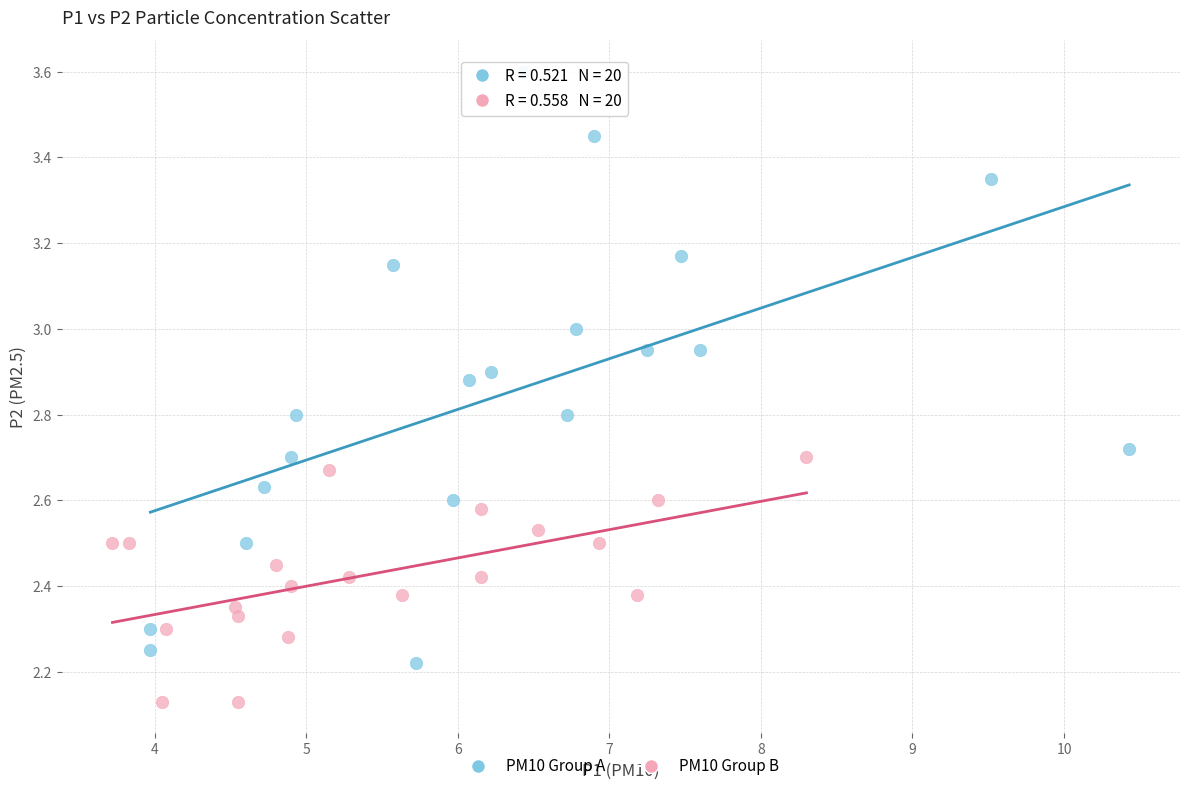

Which series reaches the minimum Y coordinate?

PM10 Group B